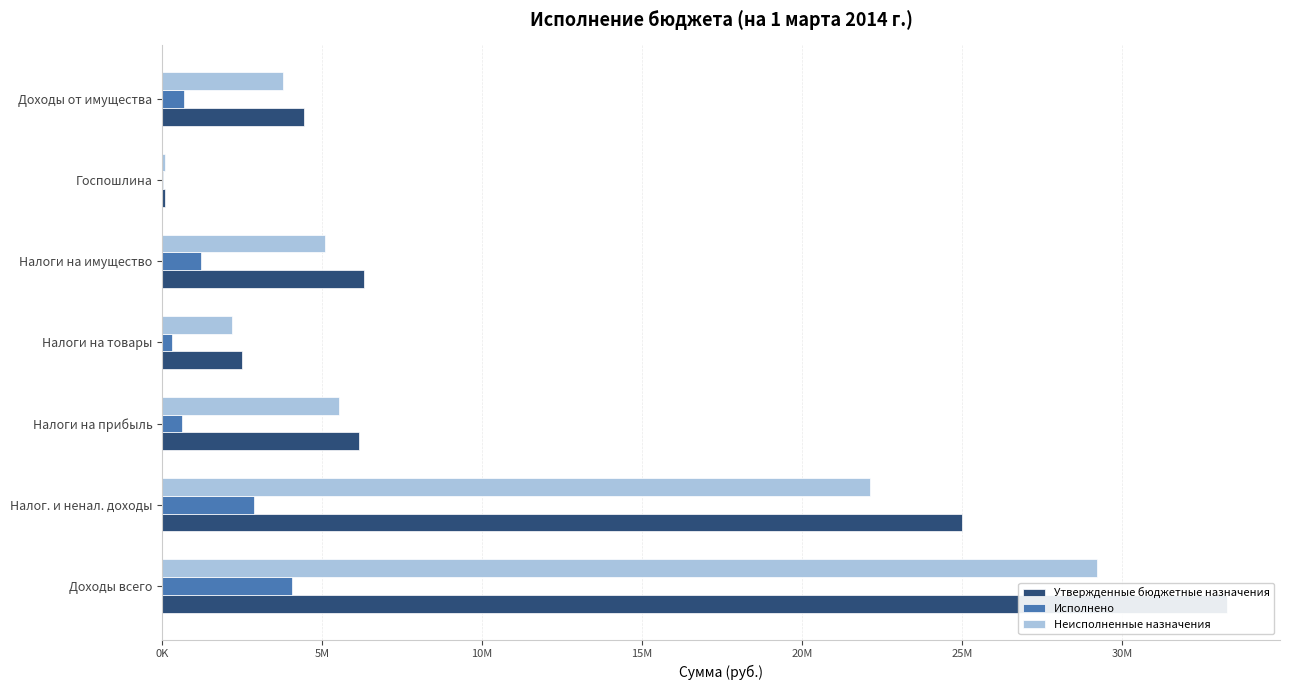

Reading right to left, extract all data points from this chart.

Утвержденные бюджетные назначения: 4440000.0	88000.0	6302000.0	2496690.0	6164000.0	24990690.0	33271860.0
Исполнено: 678771.5	9369.7	1223659.0	312546.0	632233.6	2868041.8	4058041.8
Неисполненные назначения: 3761228.5	78630.3	5078341.0	2184144.0	5531766.4	22122648.2	29213818.2